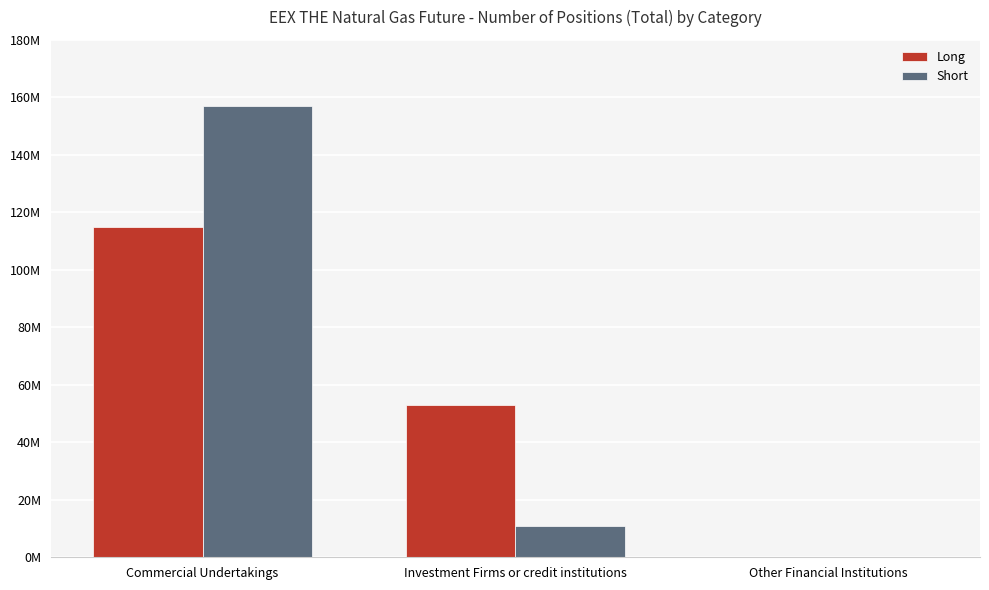

Reading left to right, list all the values displayed in this chart.

Long: 114899485	53018391	0
Short: 156943664	10934799	0